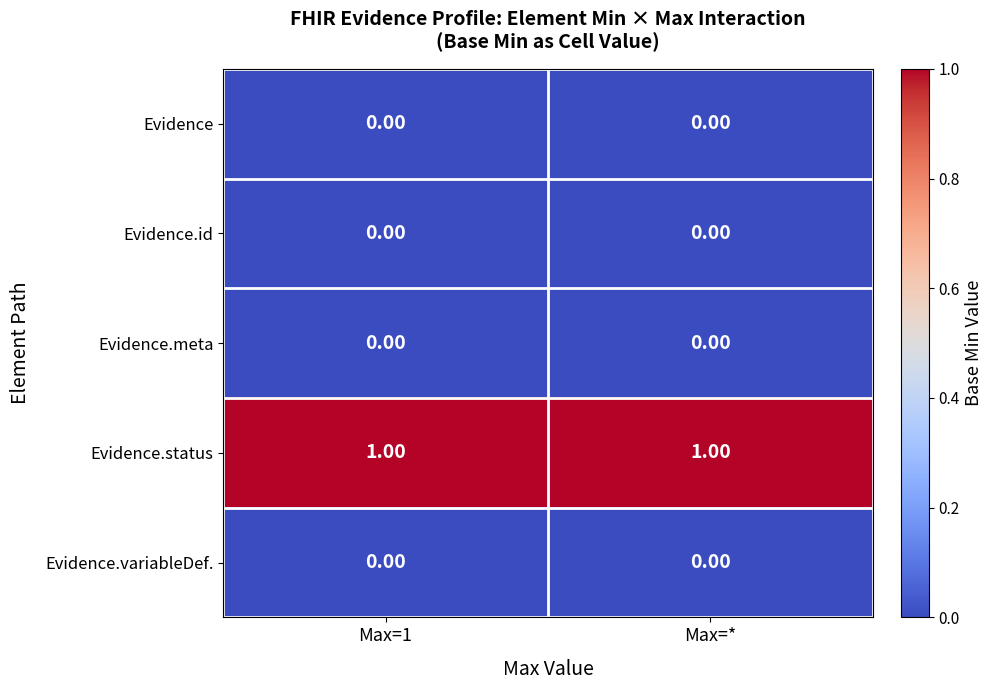

Which series has the largest total across all categories?

Evidence.status